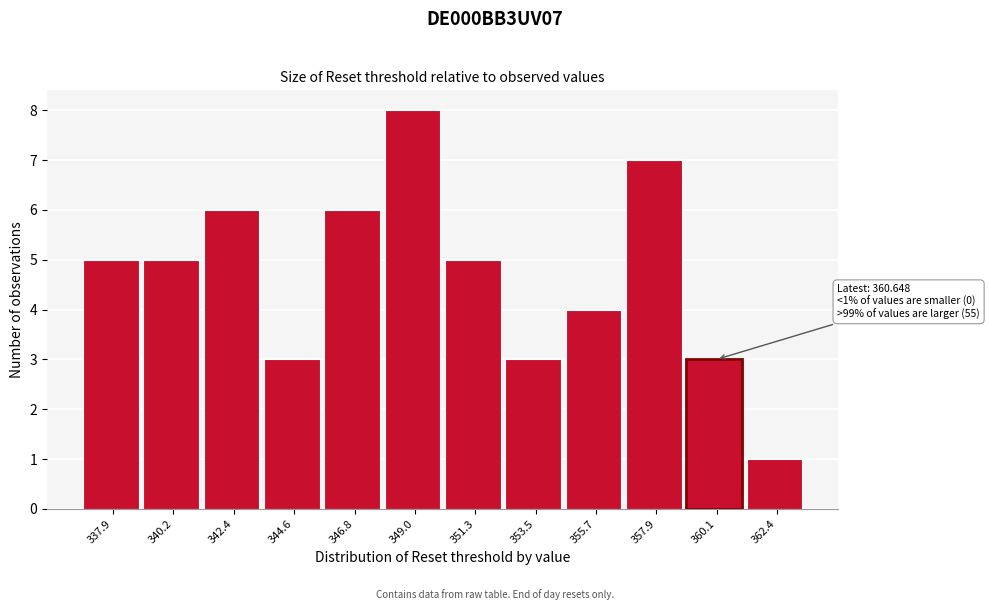

Reading left to right, list all the values displayed in this chart.

337.9=5	340.2=5	342.4=6	344.6=3	346.8=6	349.0=8	351.3=5	353.5=3	355.7=4	357.9=7	360.1=3	362.4=1